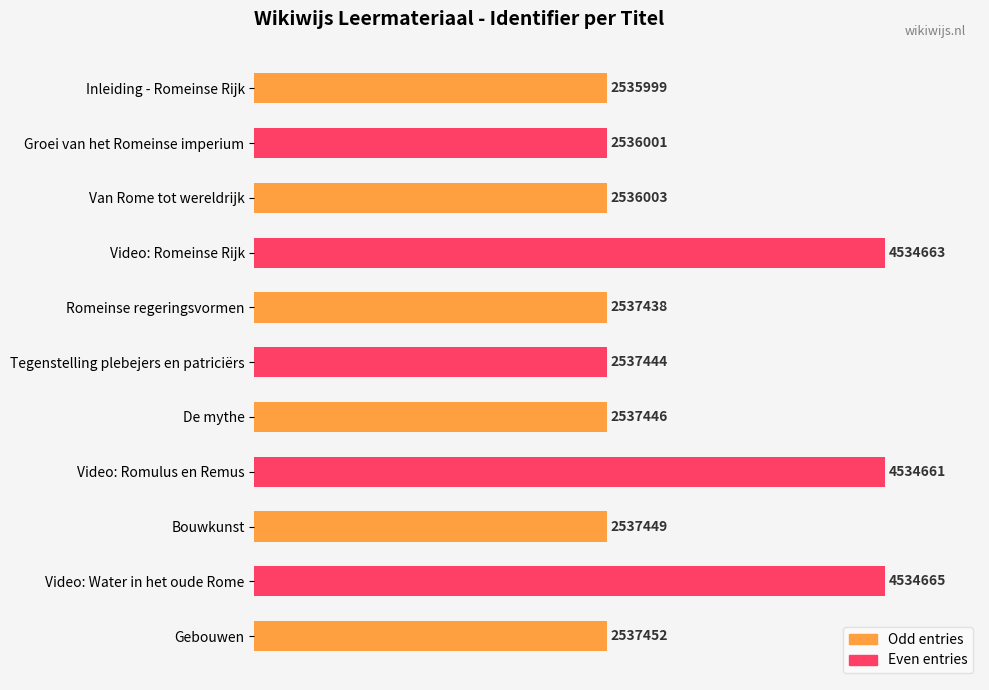

Are the bars horizontal?

Yes